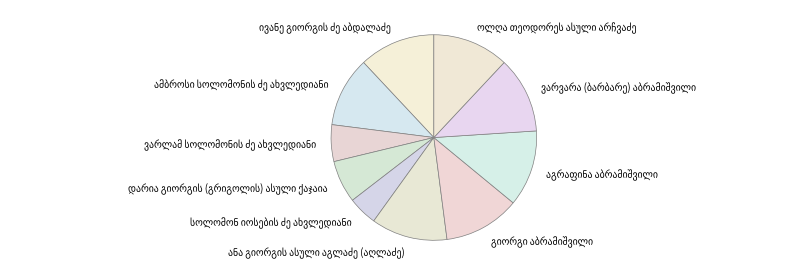

How many segments does this pie chart have?

10